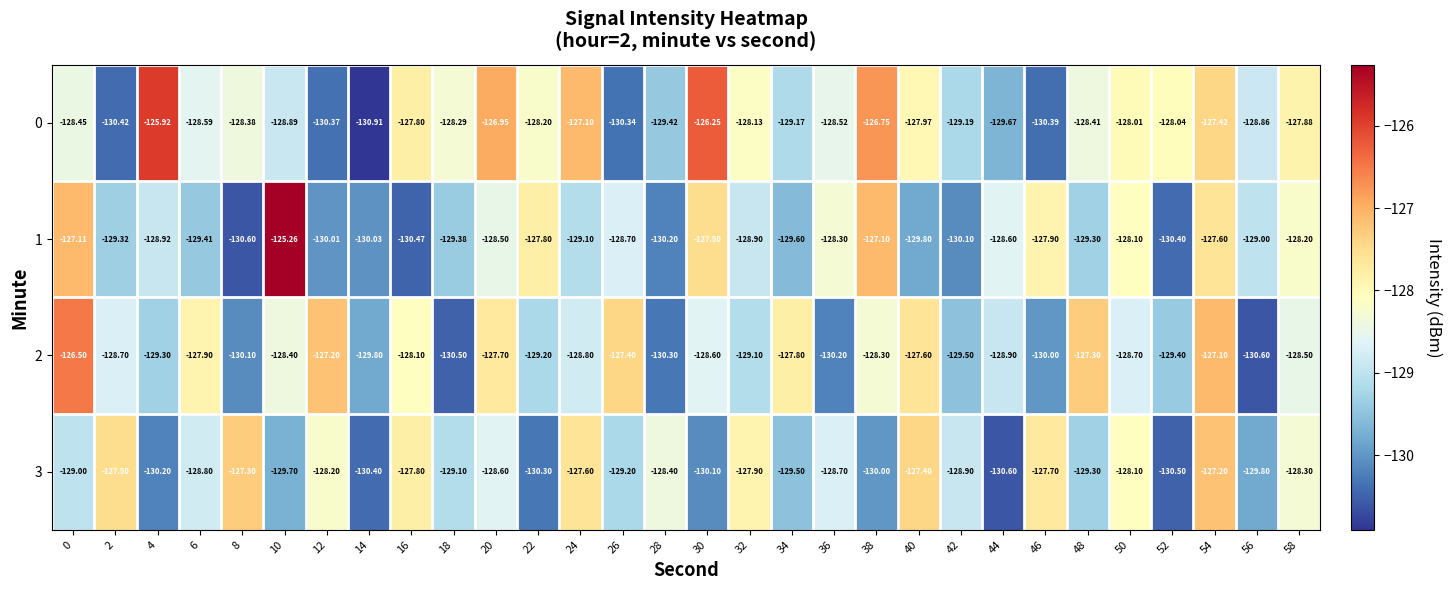

Is the value of 3 at 48 greater than the value of 2 at 58?

No